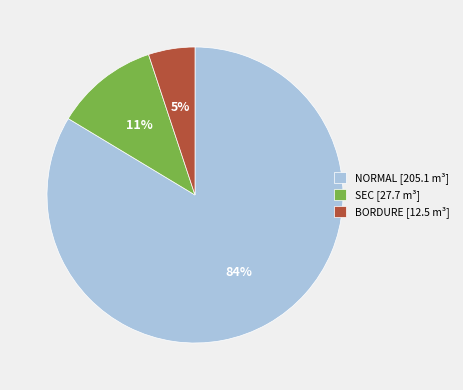

Do BORDURE [12.5 m³] and SEC [27.7 m³] together represent more than half of the pie?

No